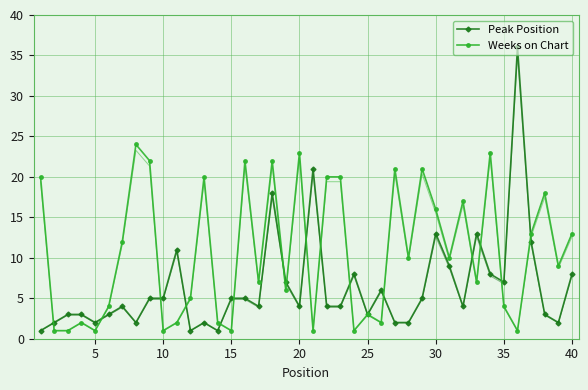

What is the minimum value shown in the chart?

1.0